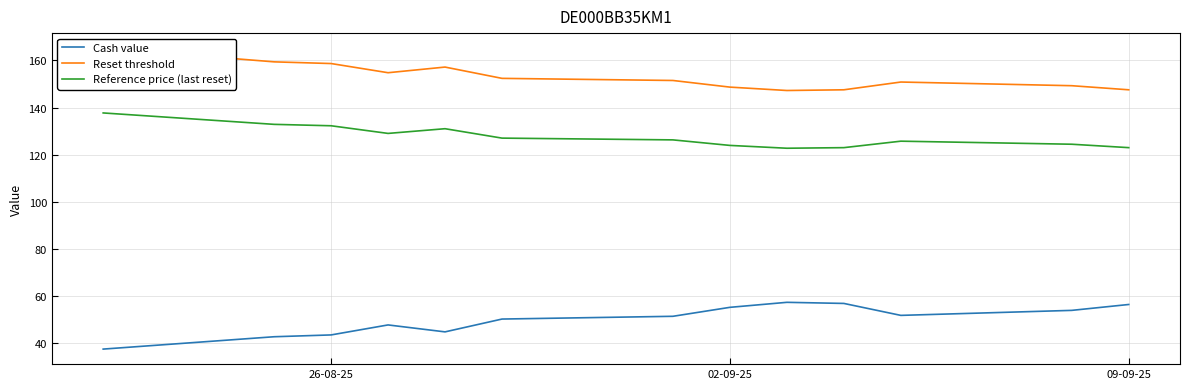

List the series in order of their peak value, lowest first.

Cash value, Reference price (last reset), Reset threshold